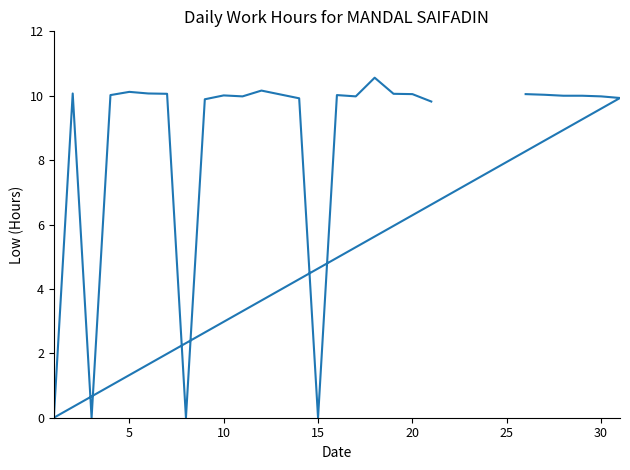

How many positive values are there?

23